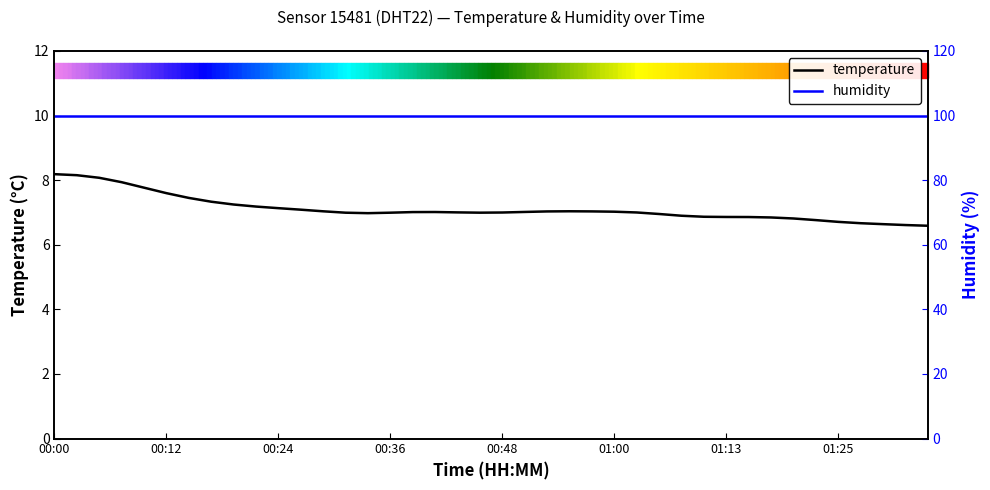

The humidity series shows 99.9 at 01:25. True or false?

True